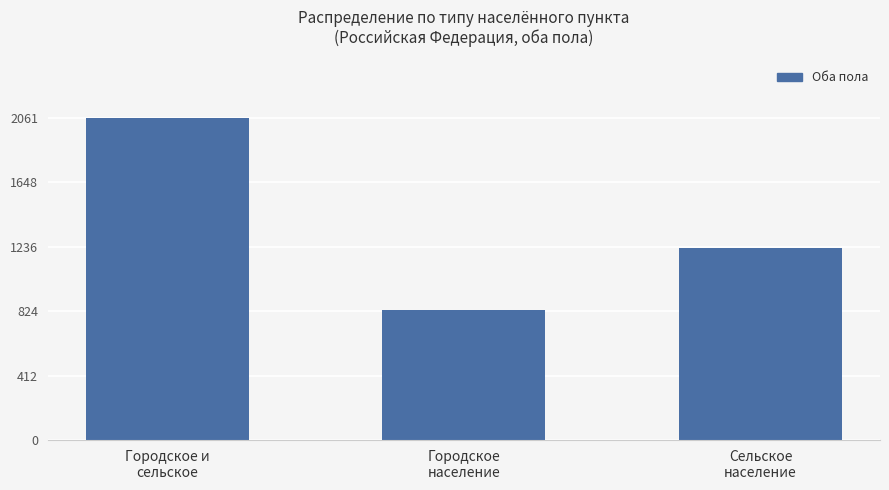

Between Городское и
сельское and Городское
население, which is larger?

Городское и
сельское